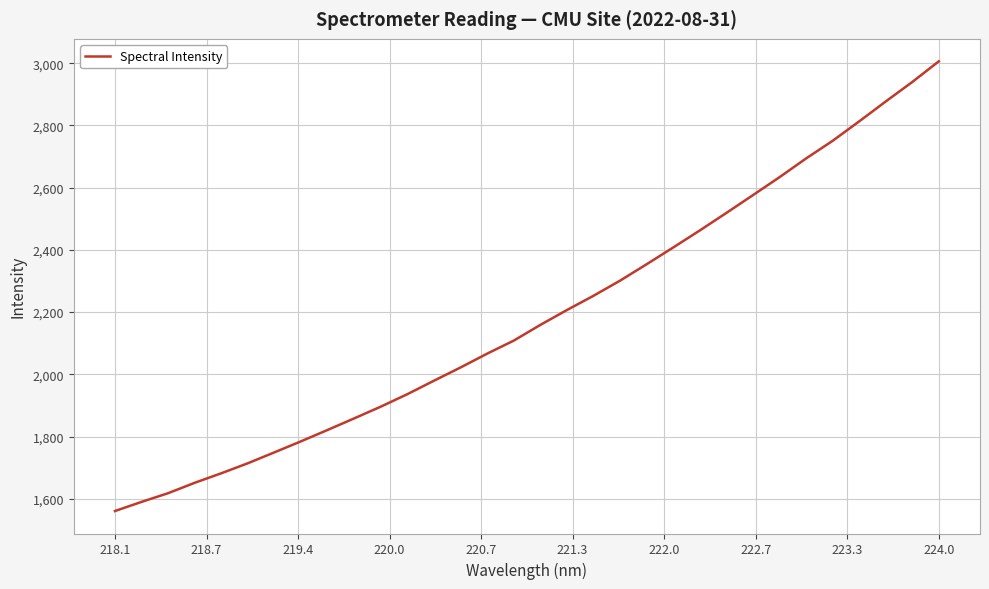

What is the difference between the maximum and minimum values?

1445.5